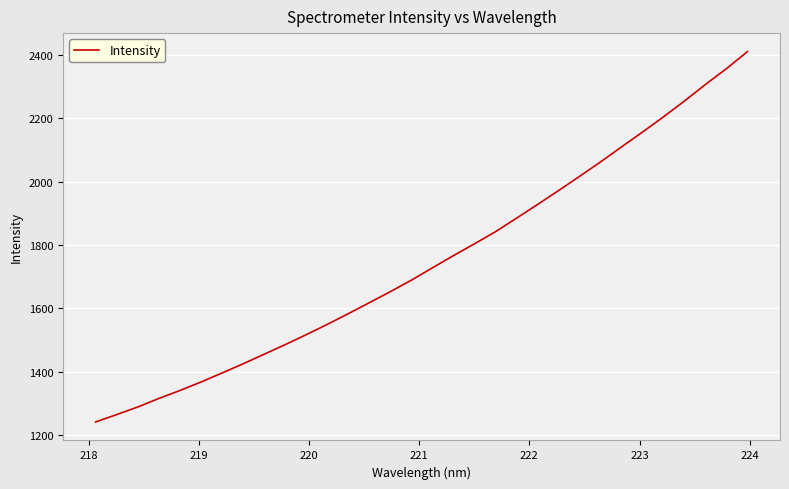

What is the minimum value shown in the chart?

1240.7